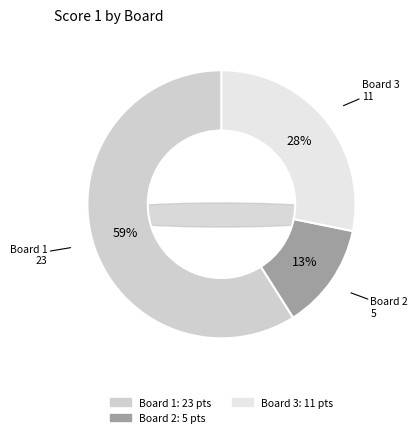

Do Board 3 and Board 2 together represent more than half of the pie?

No